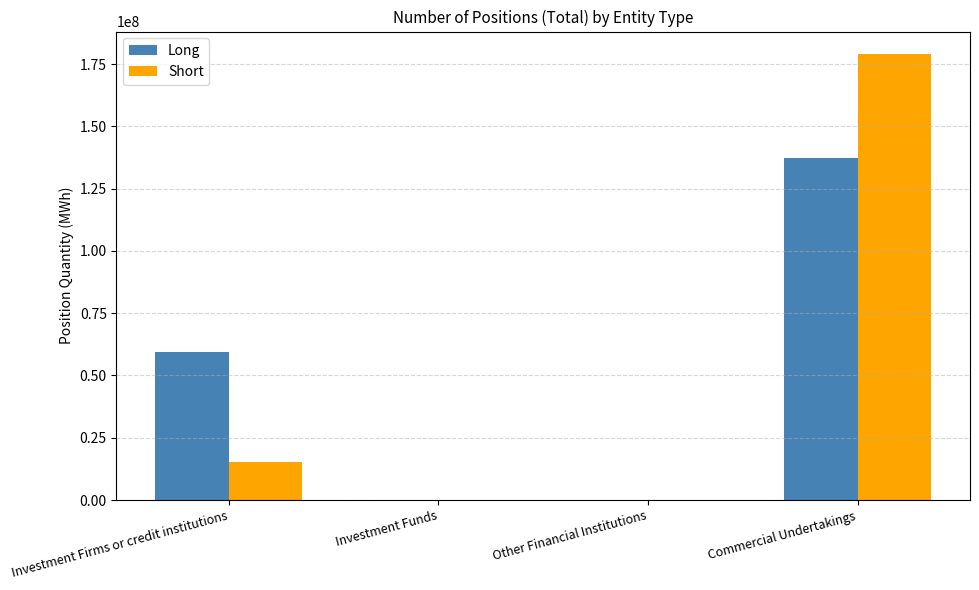

Reading left to right, extract all data points from this chart.

Long: 59316166	0	0	137412179
Short: 15205369	0	0	179114387